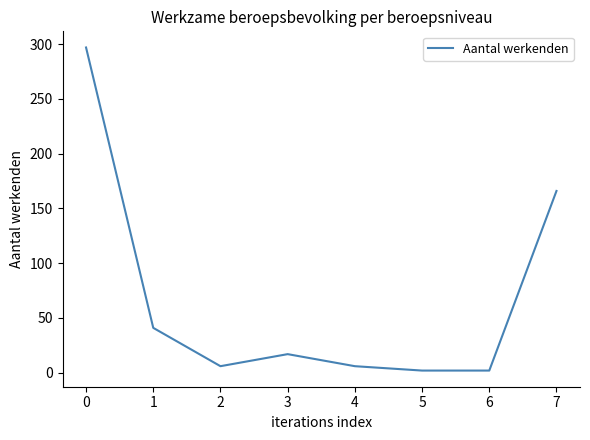

What is the greatest value displayed?

297